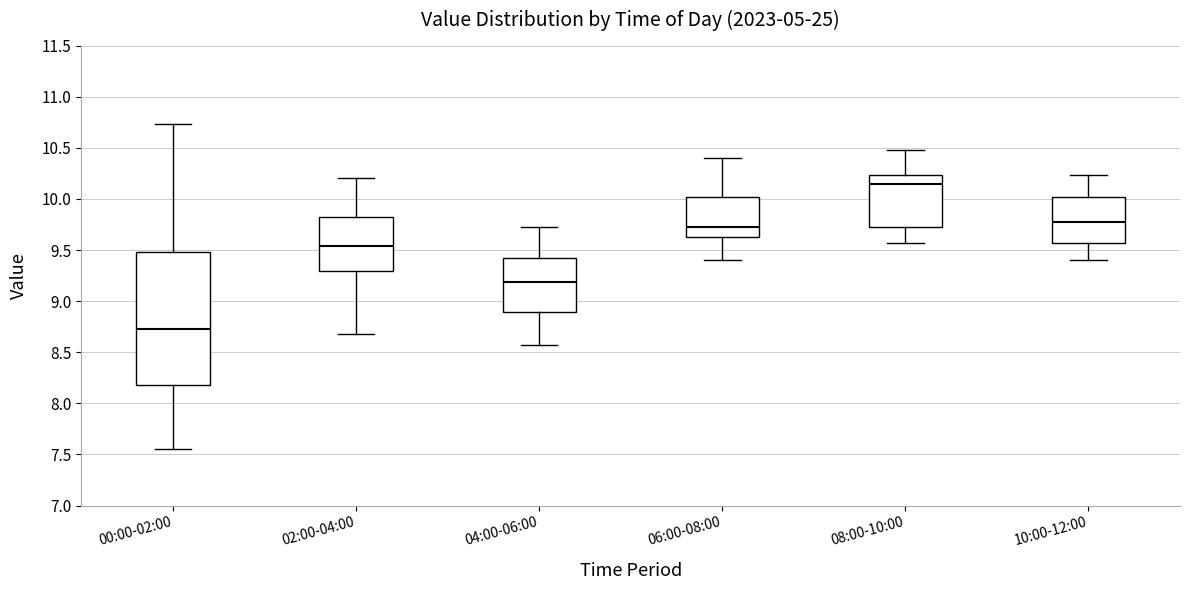

Reading left to right, transcribe this box plot: for each box, give where its median line is, the range the box spans, and where its two whiskers end, as read against the y-axis. The values are not printed on the chart, so give them approximately, as read against the axis.

00:00-02:00: median 8.75, box 8.20 to 9.50, whiskers 7.55 to 10.75
02:00-04:00: median 9.55, box 9.30 to 9.80, whiskers 8.70 to 10.20
04:00-06:00: median 9.20, box 8.90 to 9.40, whiskers 8.55 to 9.75
06:00-08:00: median 9.75, box 9.65 to 10.00, whiskers 9.40 to 10.40
08:00-10:00: median 10.15, box 9.75 to 10.25, whiskers 9.55 to 10.50
10:00-12:00: median 9.80, box 9.55 to 10.00, whiskers 9.40 to 10.25